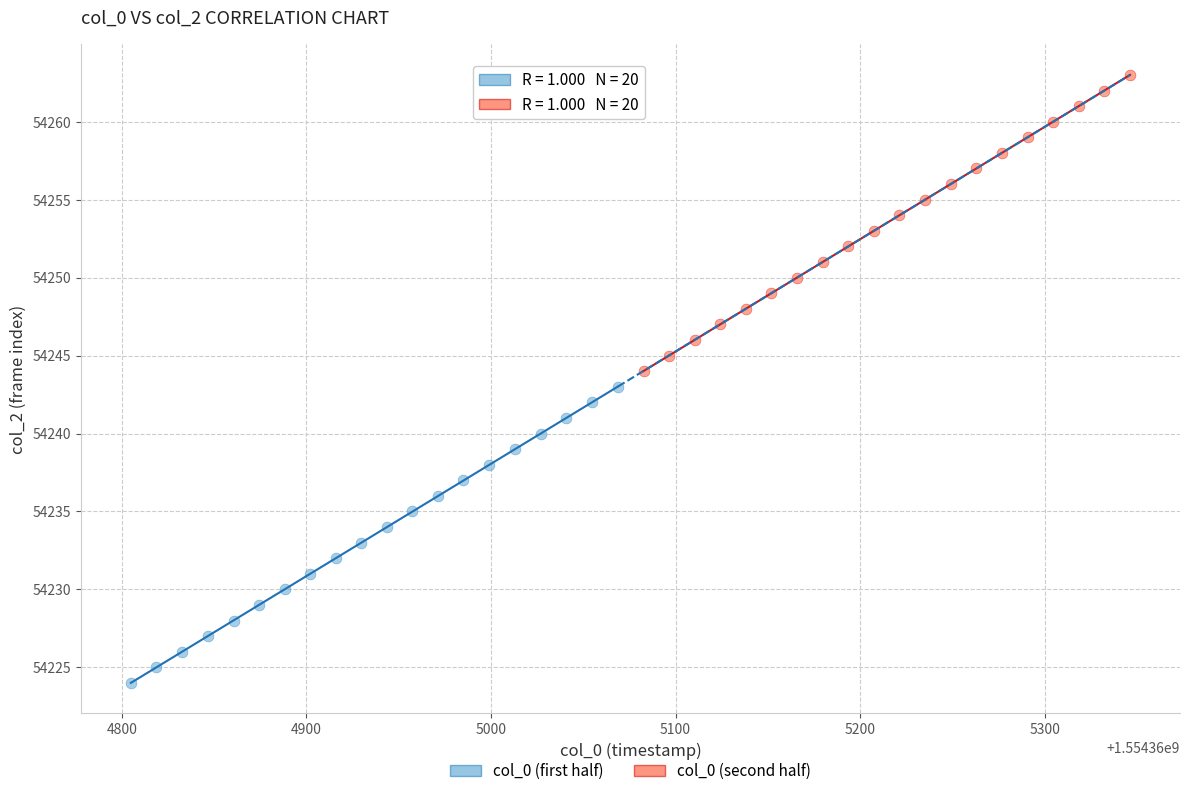

Which series reaches the maximum Y coordinate?

col_0 (second half)